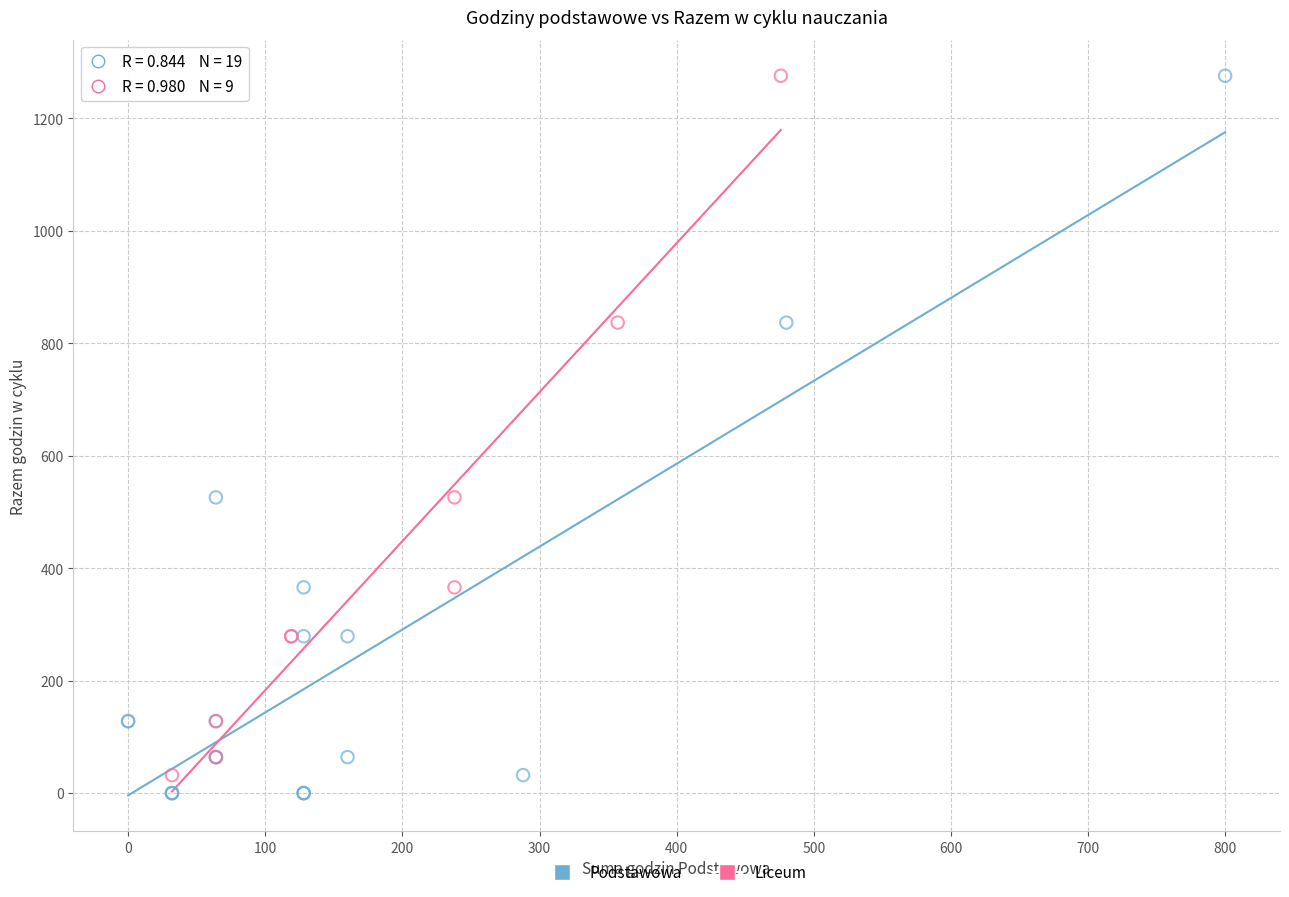

Which series has the largest Y range (max minus min)?

Podstawowa